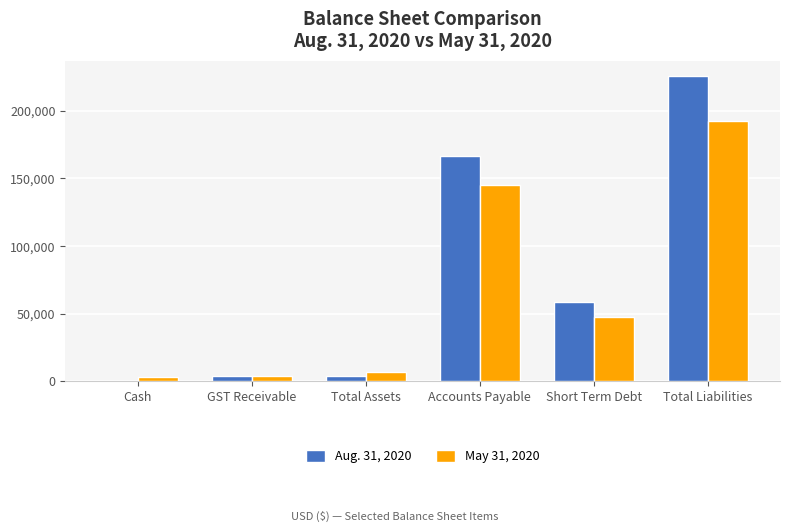

At which label does Aug. 31, 2020 reach its peak?

Total Liabilities